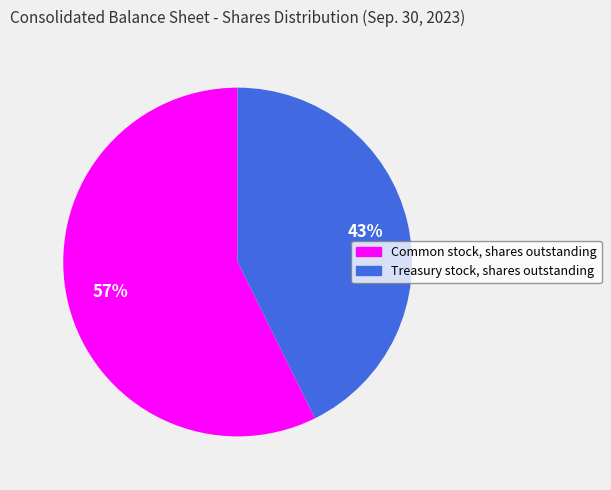

Which slice is the smallest?

Treasury stock, shares outstanding